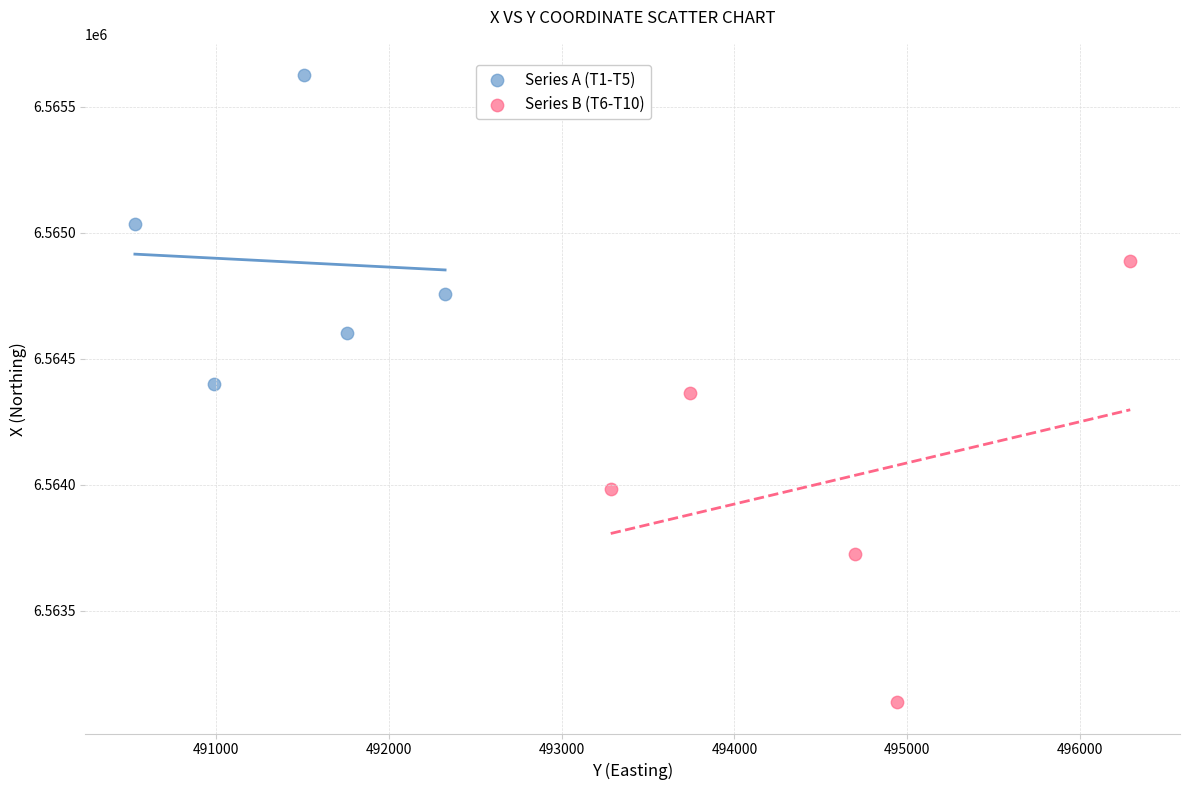

Which series has the largest Y range (max minus min)?

Series B (T6-T10)